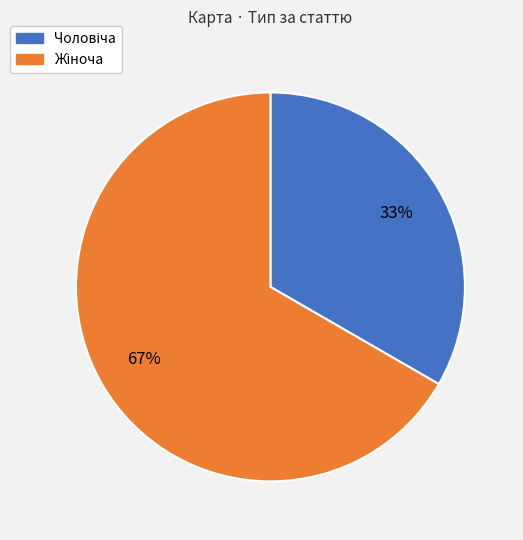

To the nearest percent, what is the average slice percentage?

50%